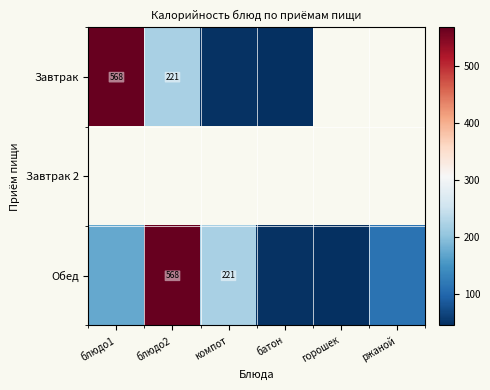

How many values in Завтрак are above zero?

4